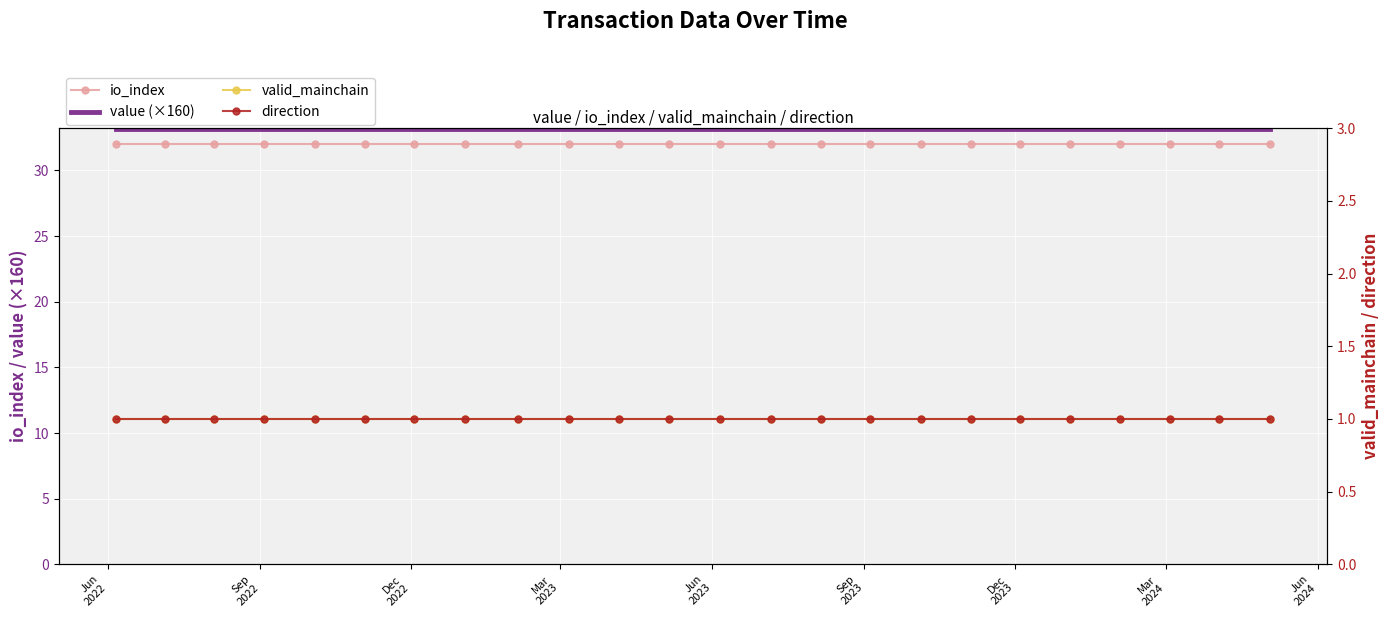

True or false: io_index and value (×160) cross at least once.

False